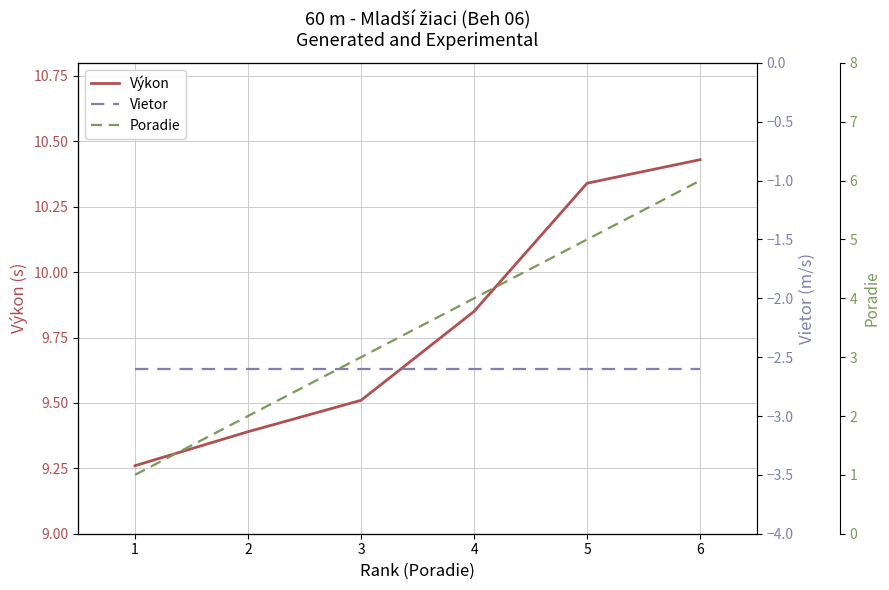

What is the value of the Poradie point at the 5th from the left?

5.0